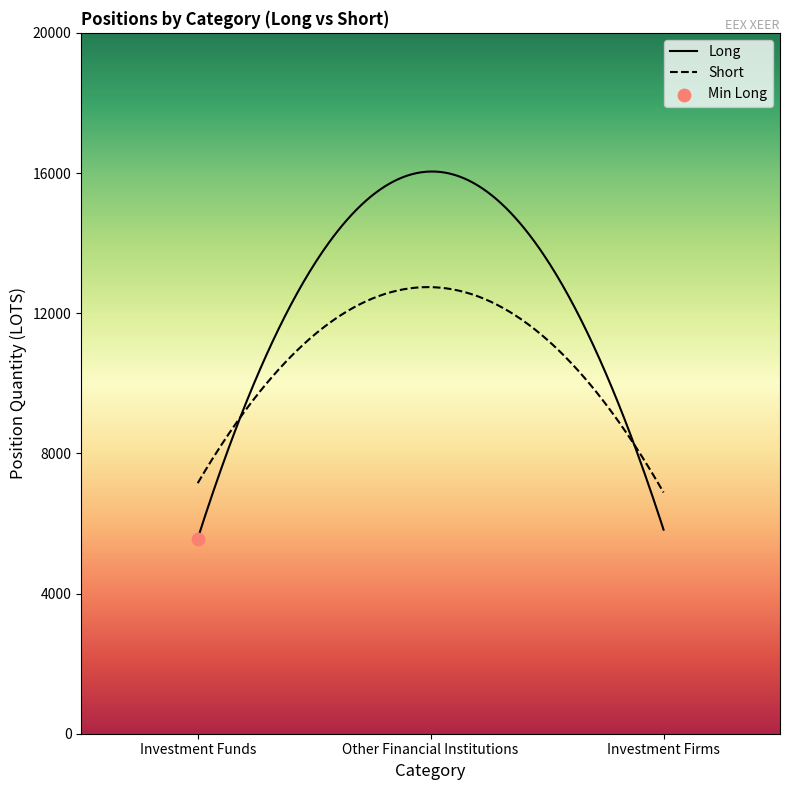

Which series reaches the maximum Y coordinate?

Long